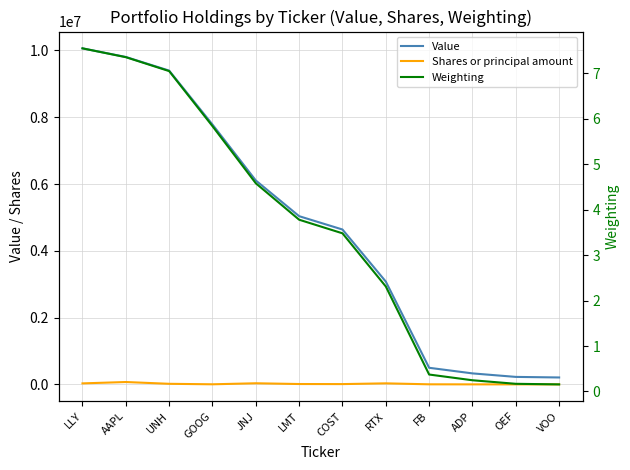

Between RTX and OEF, which series saw the biggest shift?

Value